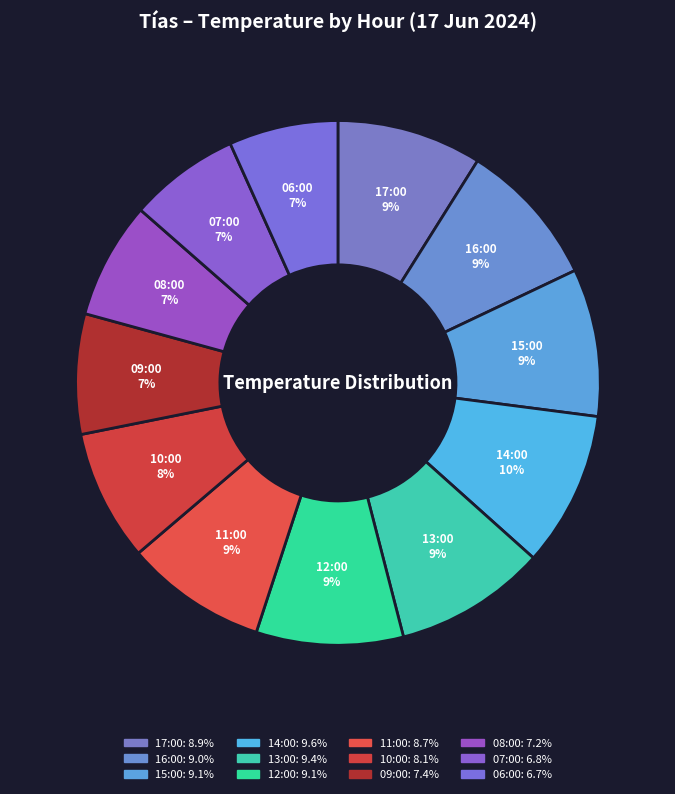

Is the sum of 06:00 and 10:00 greater than half?

No